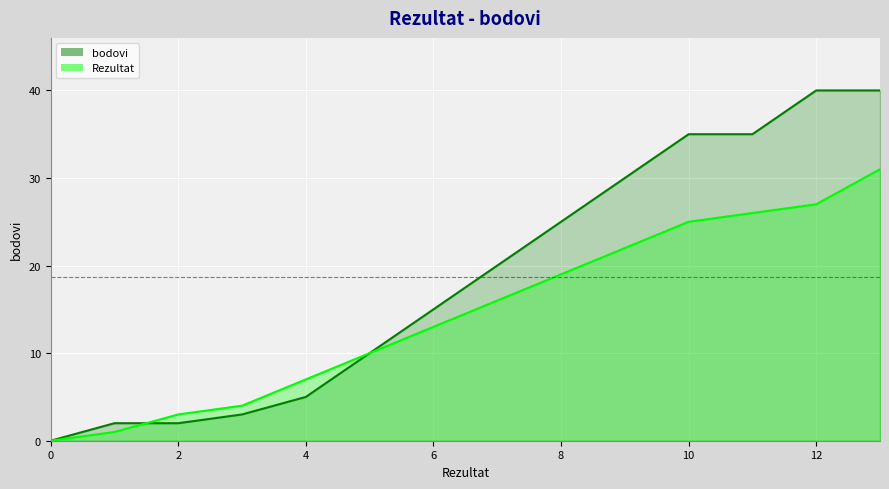

At which label does bodovi reach its peak?

12